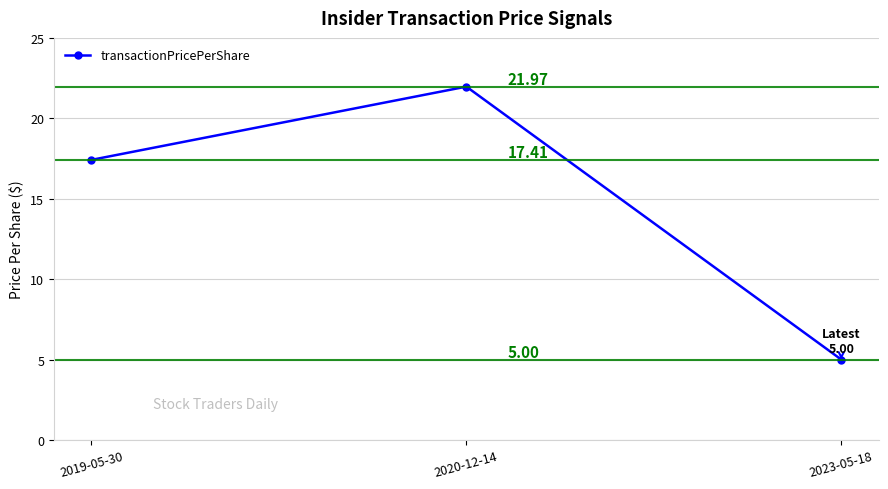

Is it true that the value at 2019-05-30 is 17.4?

True